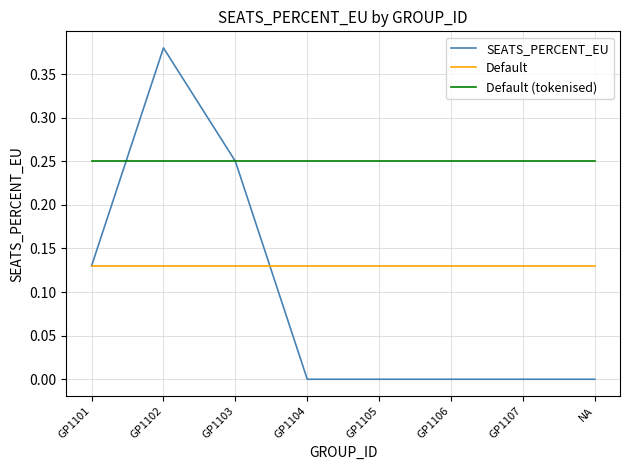

Which series has the largest range (max minus min)?

SEATS_PERCENT_EU